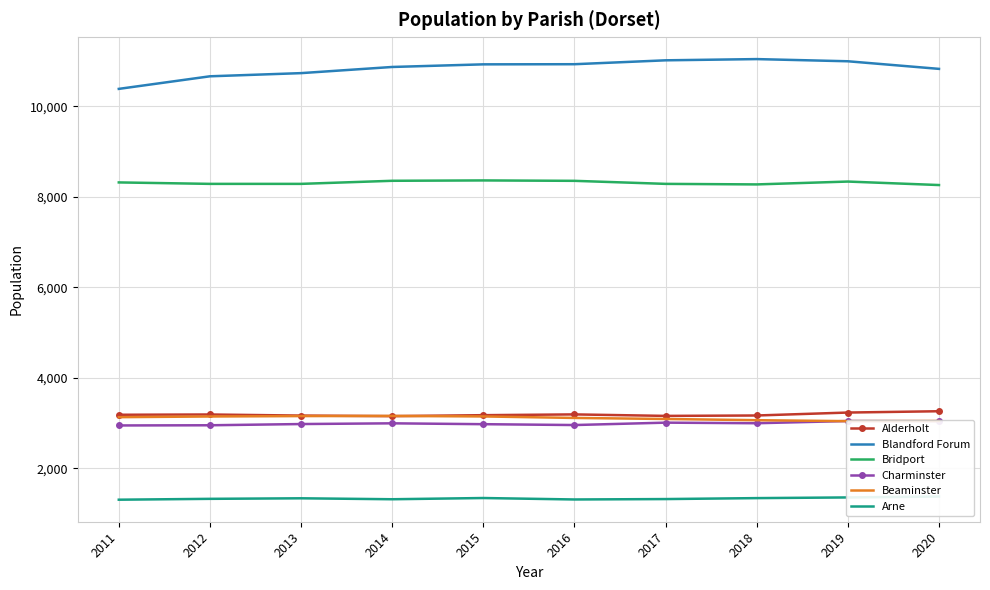

True or false: Arne and Beaminster cross at least once.

False